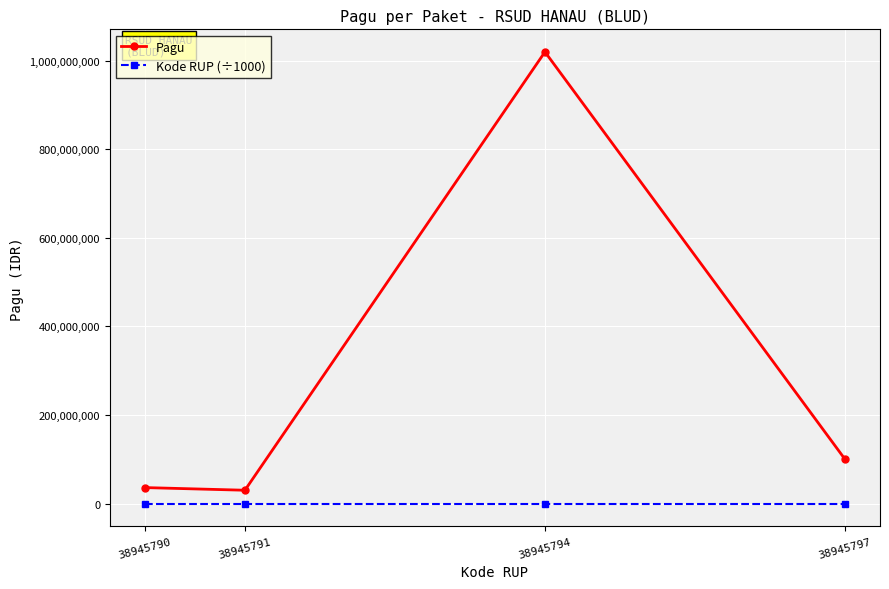

List the series in order of their overall mean, highest first.

Pagu, Kode RUP (÷1000)